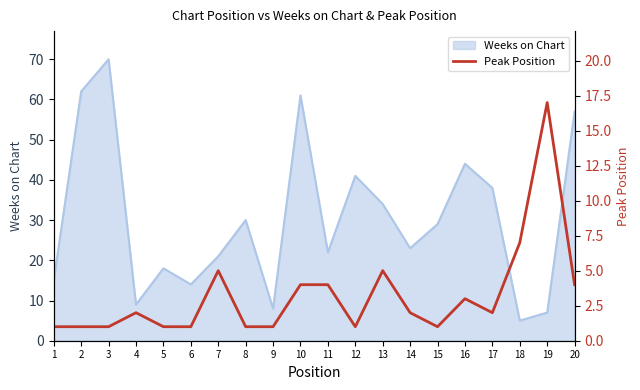

Does the chart display data point markers on the line(s)?

No